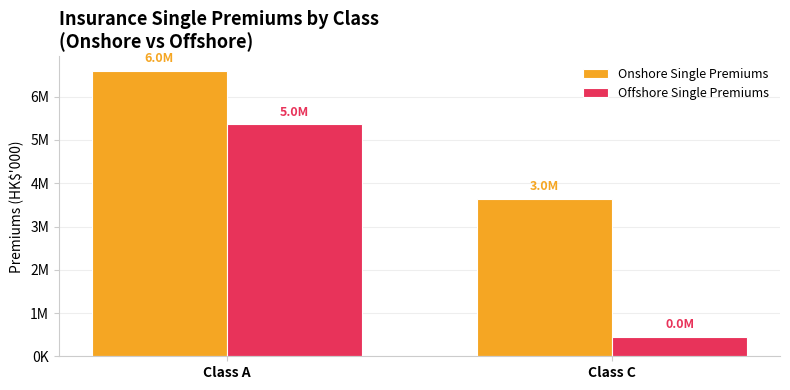

What are all the series names shown in the legend?

Onshore Single Premiums, Offshore Single Premiums